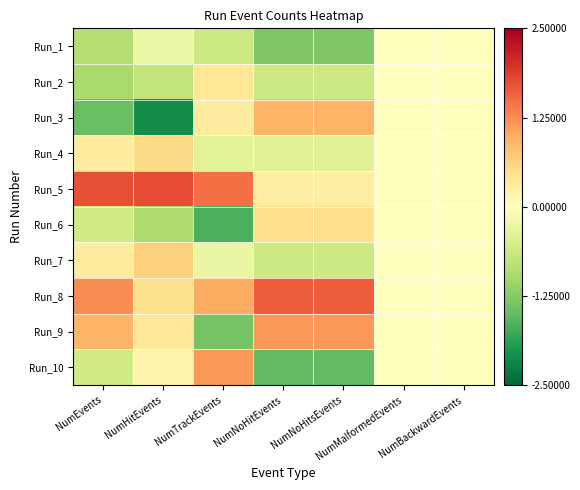

Rank the series by their maximum value, from highest to lowest.

Run_5, Run_8, Run_9, Run_10, Run_3, Run_7, Run_4, Run_6, Run_2, Run_1